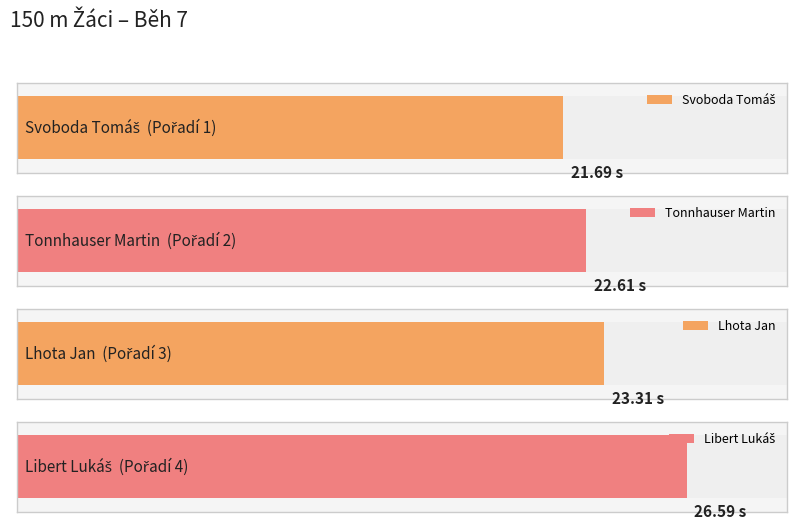

Which category has the lowest value across all series?

Svoboda Tomáš